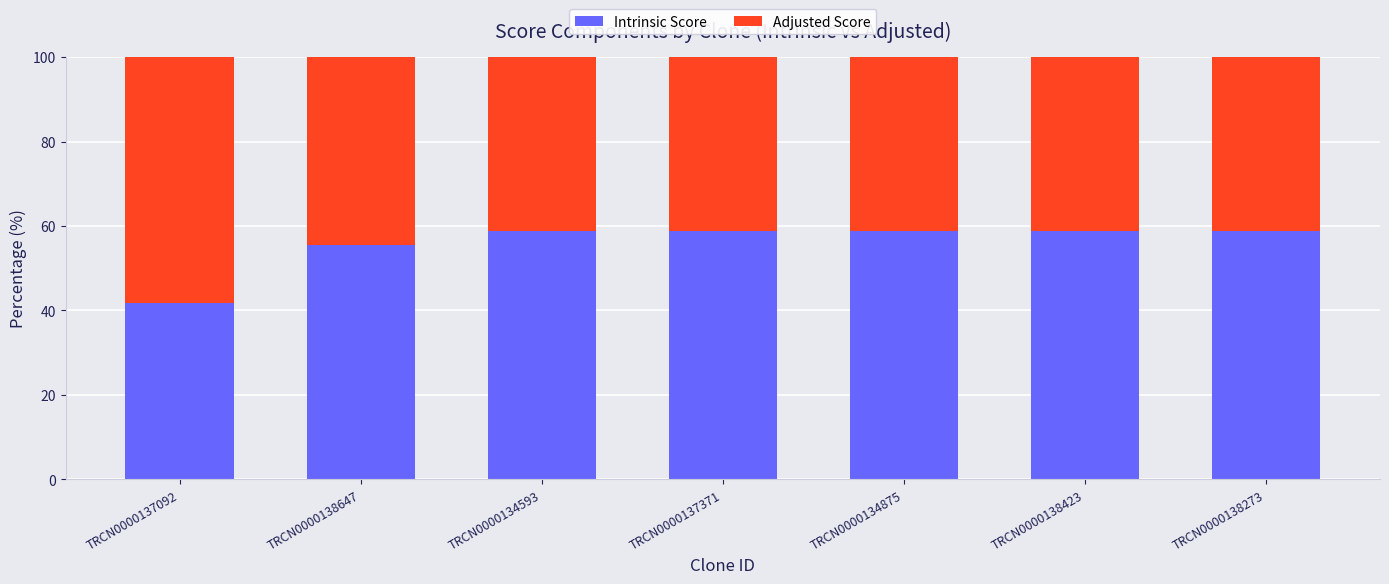

How many bars are there in total?

7